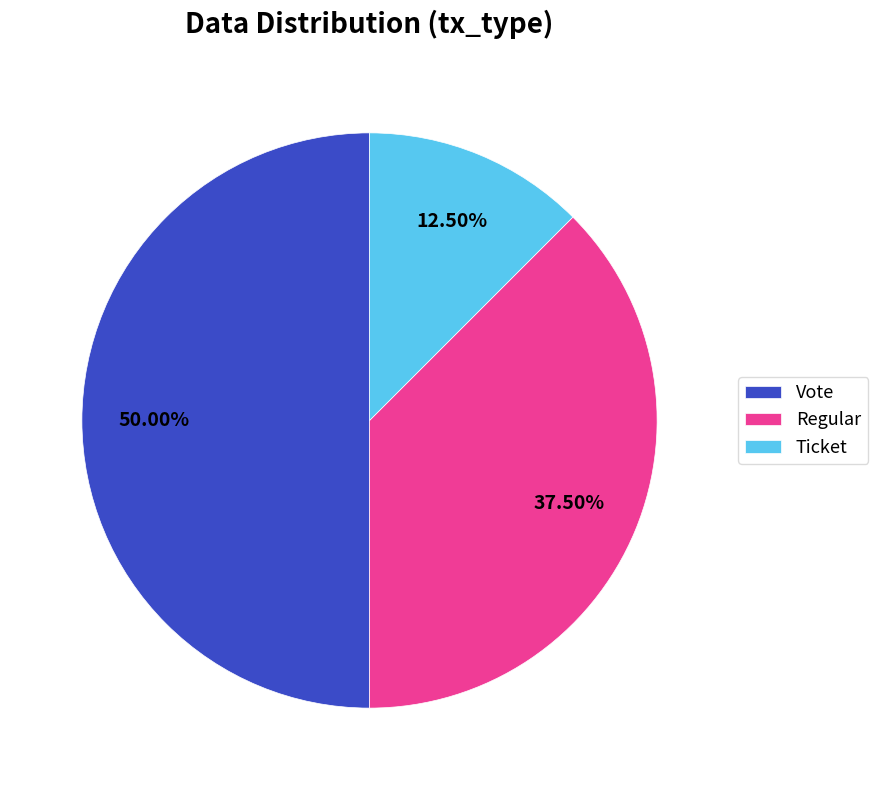

Between Vote and Ticket, which is larger?

Vote